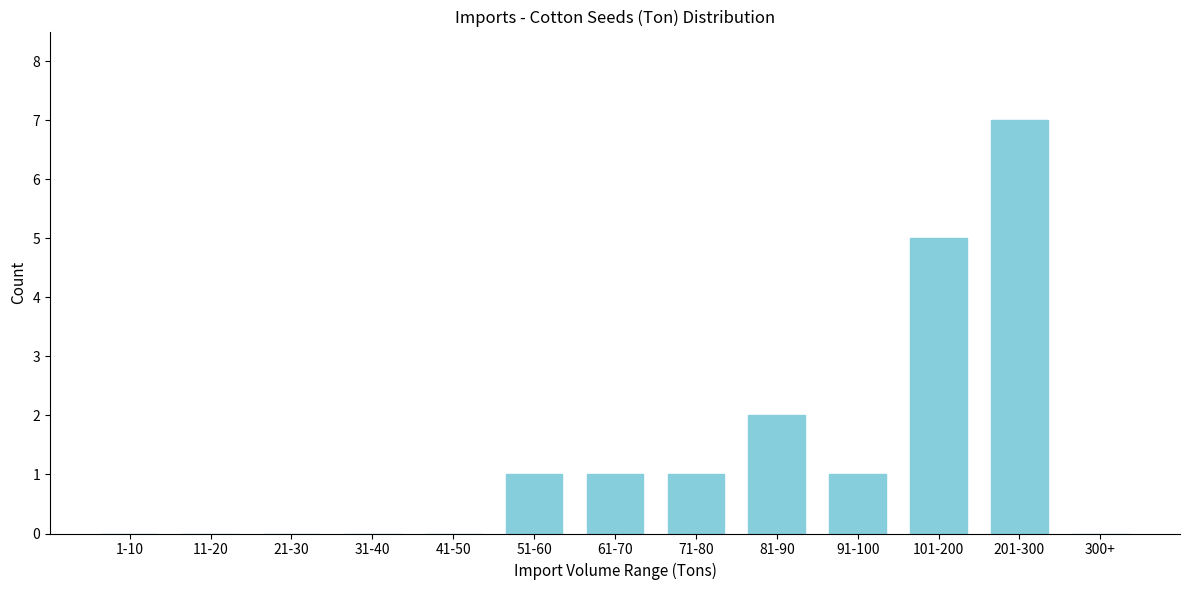

Reading left to right, what are all the values shown in this chart?

1-10=0	11-20=0	21-30=0	31-40=0	41-50=0	51-60=1	61-70=1	71-80=1	81-90=2	91-100=1	101-200=5	201-300=7	300+=0